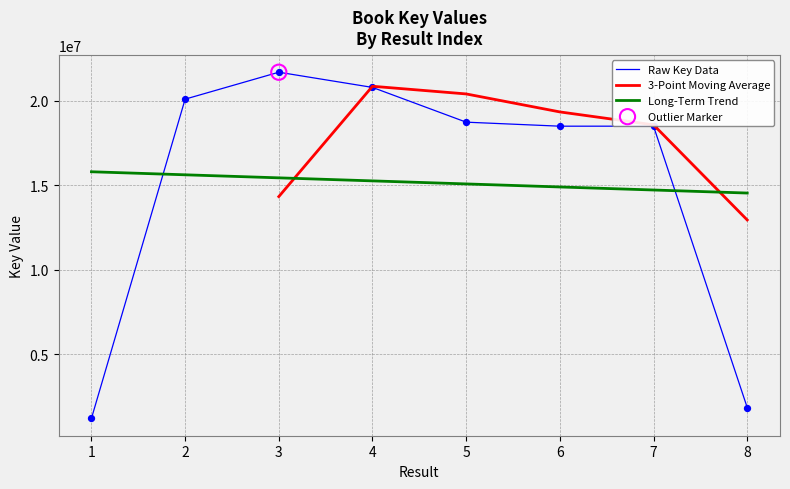

Between 7 and 4, which is larger?

4